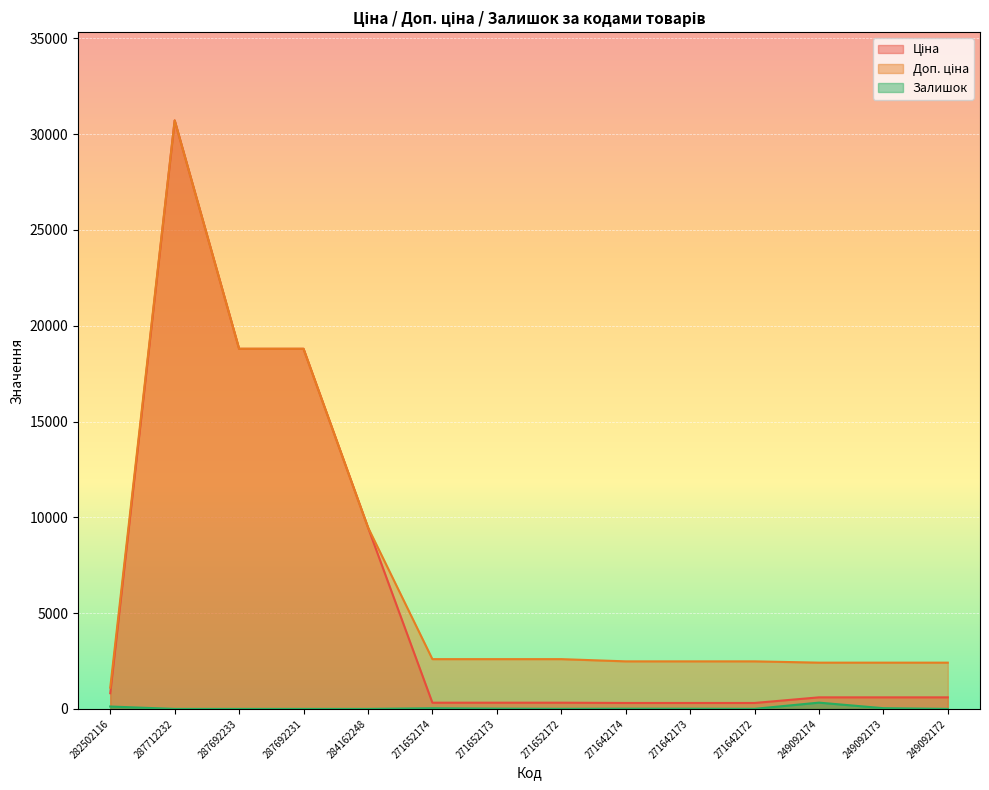

True or false: Доп. ціна has more than 1 points higher than both neighbors.

False